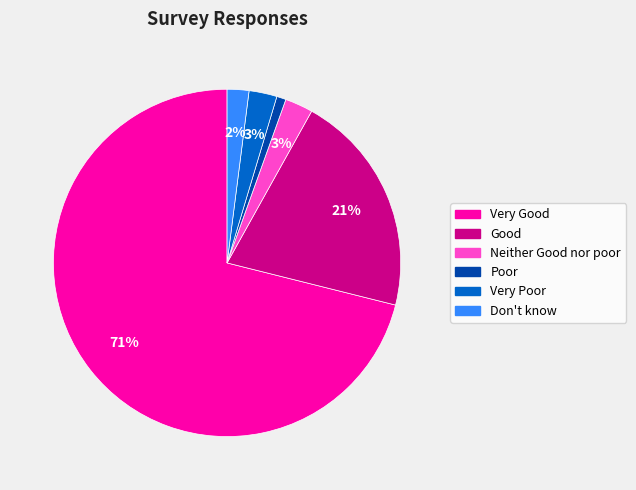

Which slice is the smallest?

Poor